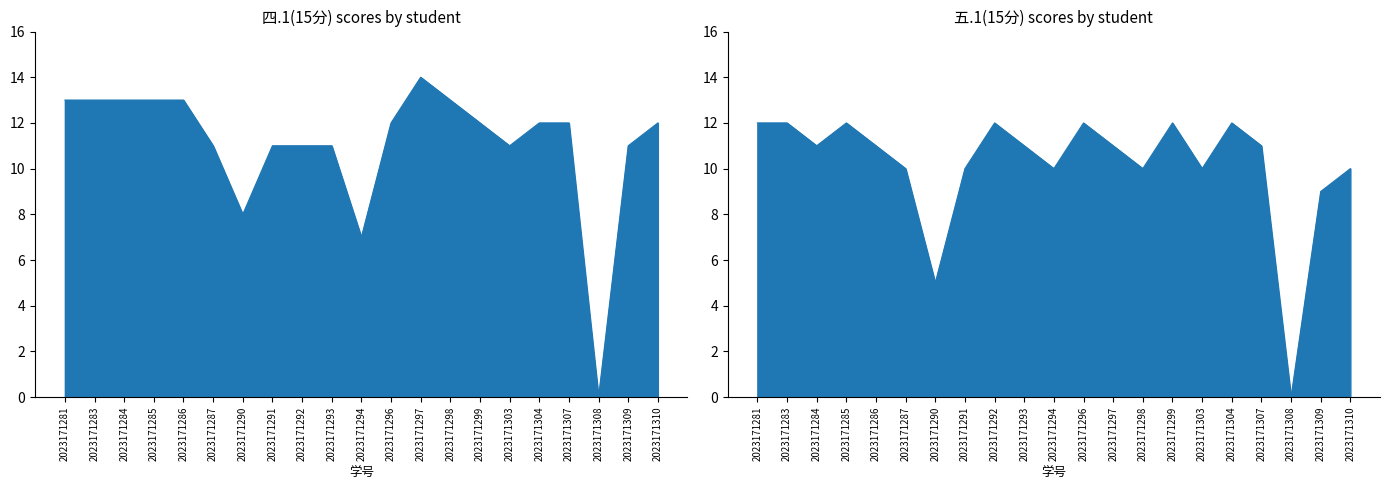

Reading right to left, transcribe all the data shown in this chart.

四.1(15分): 2023171310=12	2023171309=11	2023171308=0	2023171307=12	2023171304=12	2023171303=11	2023171299=12	2023171298=13	2023171297=14	2023171296=12	2023171294=7	2023171293=11	2023171292=11	2023171291=11	2023171290=8	2023171287=11	2023171286=13	2023171285=13	2023171284=13	2023171283=13	2023171281=13
五.1(15分): 2023171310=10	2023171309=9	2023171308=0	2023171307=11	2023171304=12	2023171303=10	2023171299=12	2023171298=10	2023171297=11	2023171296=12	2023171294=10	2023171293=11	2023171292=12	2023171291=10	2023171290=5	2023171287=10	2023171286=11	2023171285=12	2023171284=11	2023171283=12	2023171281=12